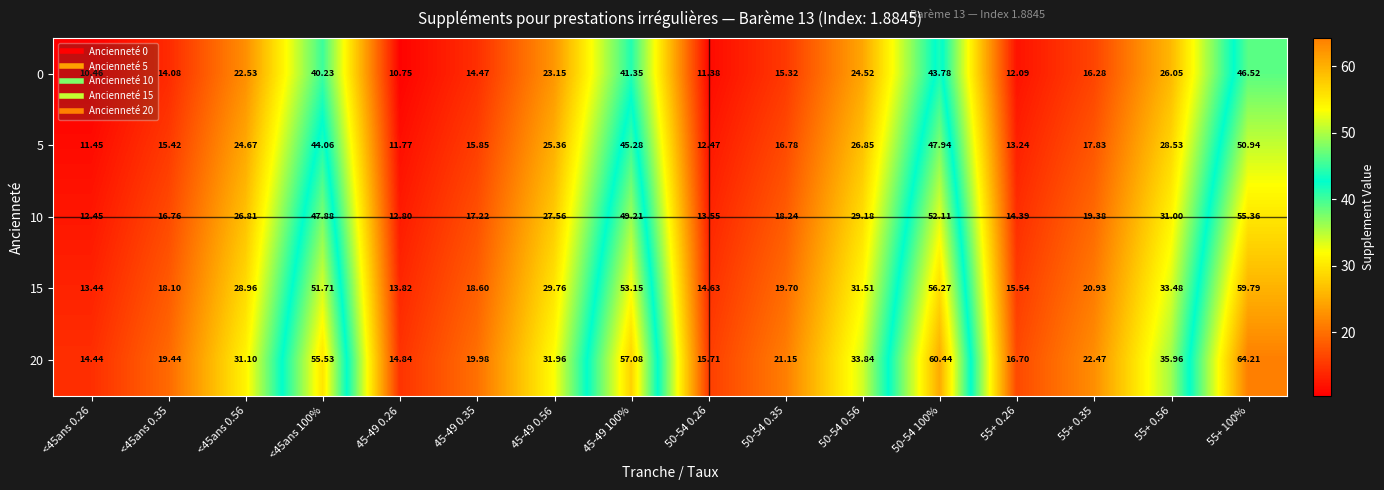

Is the value of 10 at 50-54 0.35 greater than the value of 5 at 45-49 0.26?

Yes